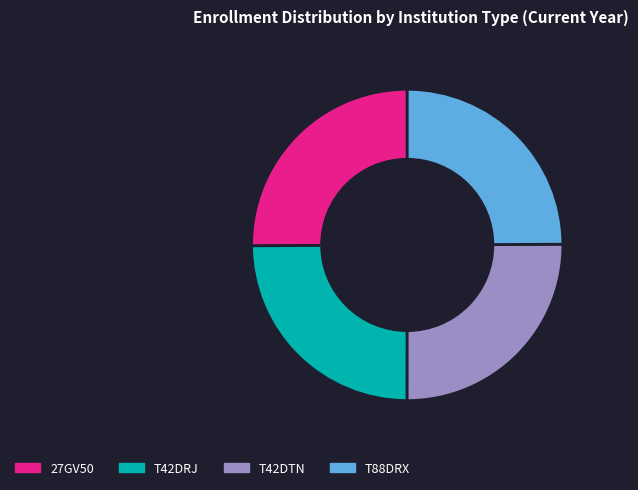

True or false: T42DRJ accounts for 19% of the total.

False